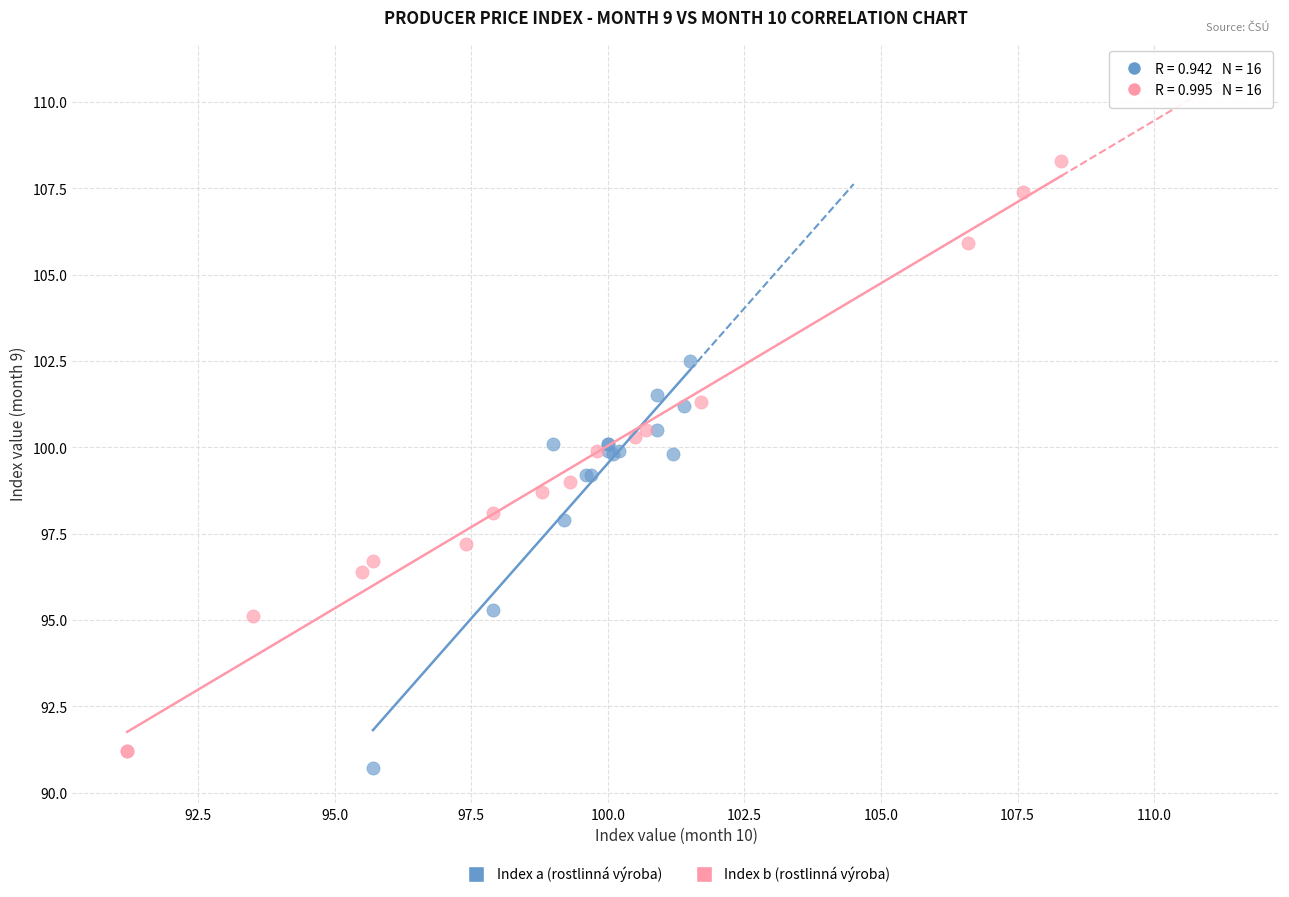

What are all the series names shown in the legend?

Index a (rostlinná výroba), Index b (rostlinná výroba)